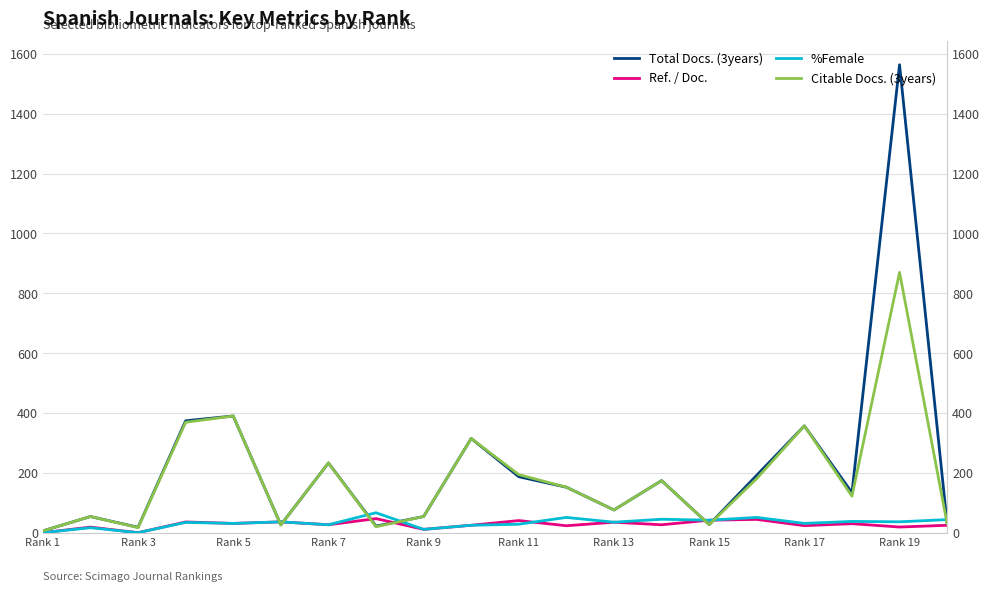

What are all the series names shown in the legend?

Total Docs. (3years), Ref. / Doc., %Female, Citable Docs. (3years)